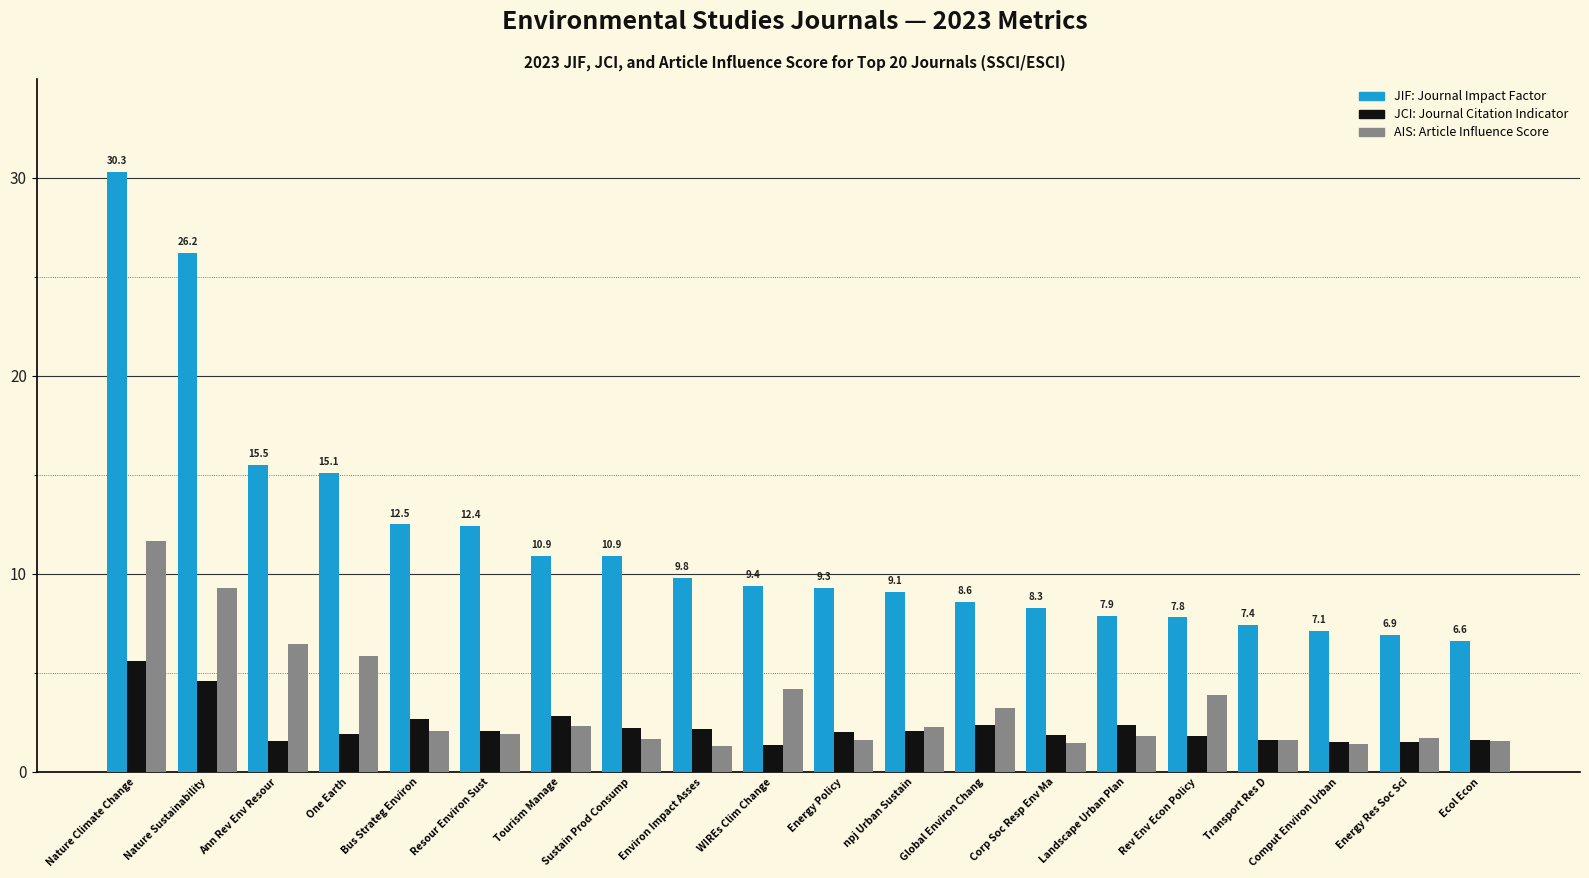

How many bars are there in total?

60